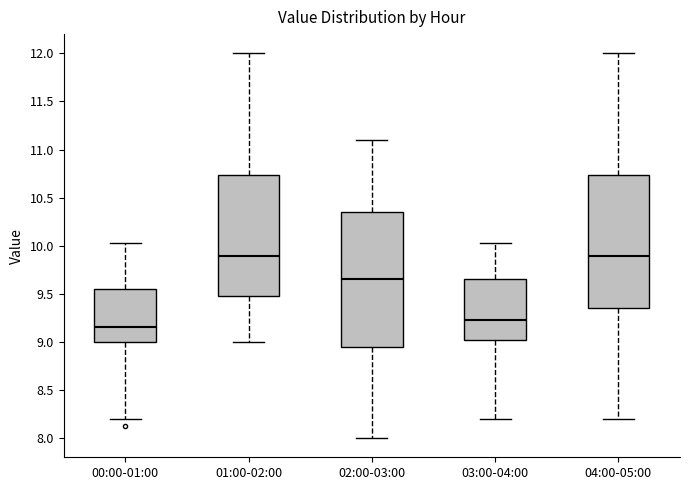

Which box has the lowest median line?

00:00-01:00